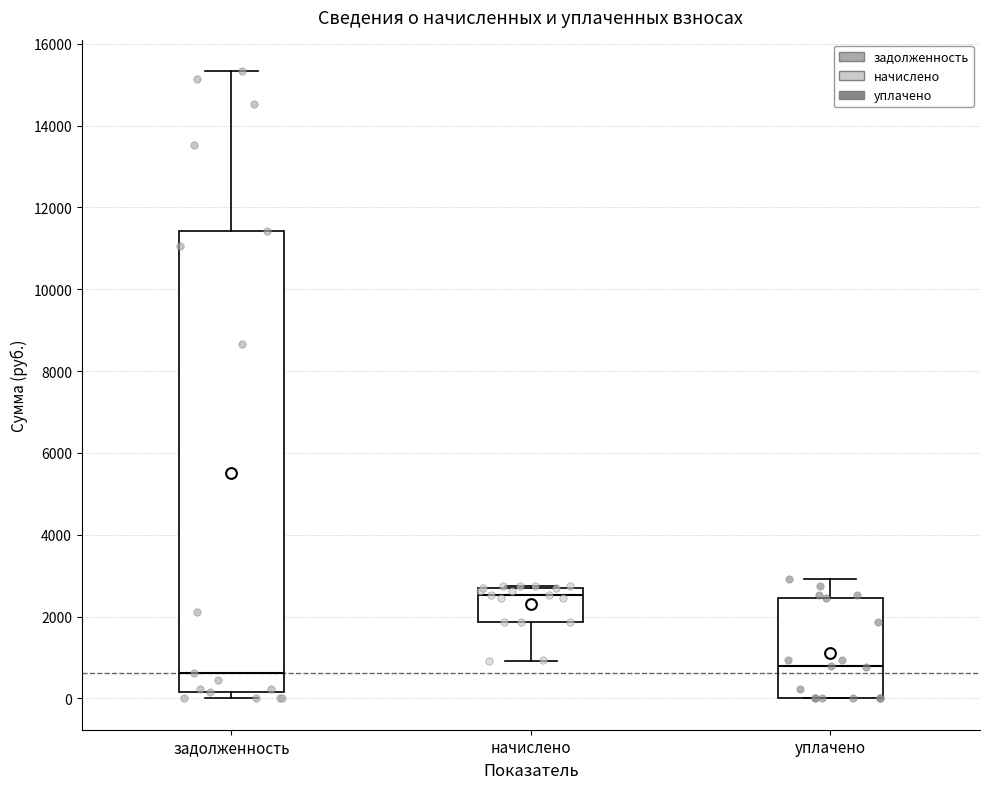

Which box is the tallest, from its lower edge to its upper edge?

задолженность